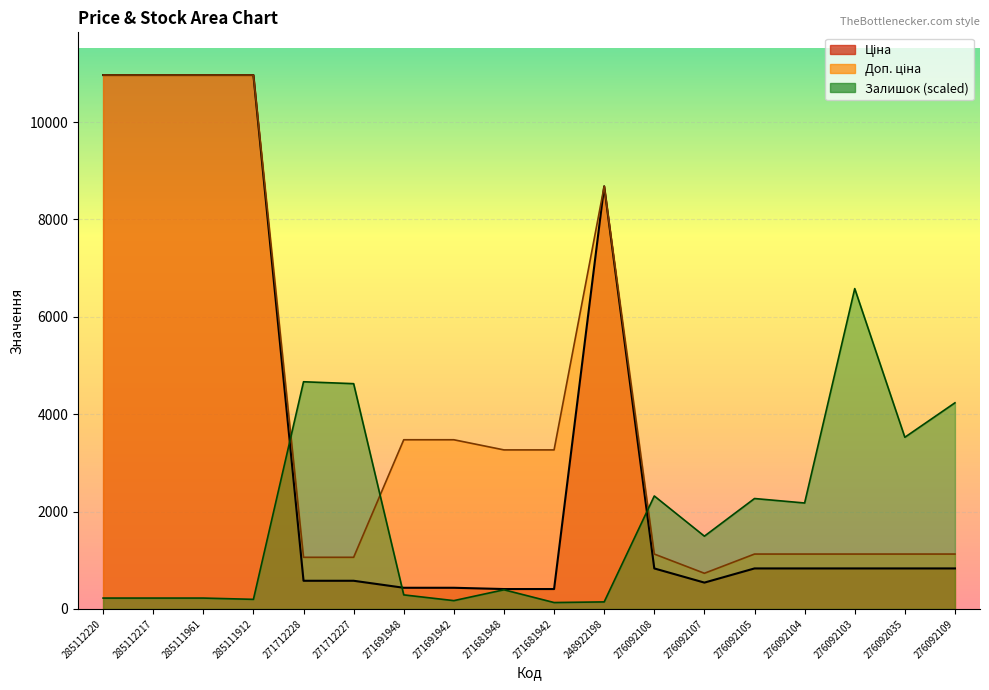

List the labels in order of Ціна value, smallest first.

271681948, 271681942, 271691948, 271691942, 276092107, 271712228, 271712227, 276092108, 276092105, 276092104, 276092103, 276092035, 276092109, 248922198, 285112220, 285112217, 285111961, 285111912